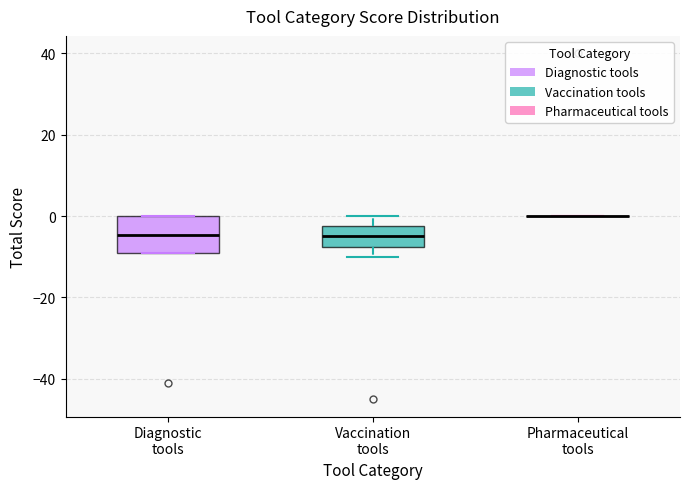

Reading left to right, read every box against the y-axis: the position of its median line, the range the box covers, and the ends of its whiskers. The values are not printed on the chart, so give them approximately, as read against the axis.

Diagnostic tools: median -4, box -10 to 0, whiskers -10 to 0
Vaccination tools: median -4, box -8 to -2, whiskers -10 to 0
Pharmaceutical tools: box collapsed to a line at 0, whiskers 0 to 0